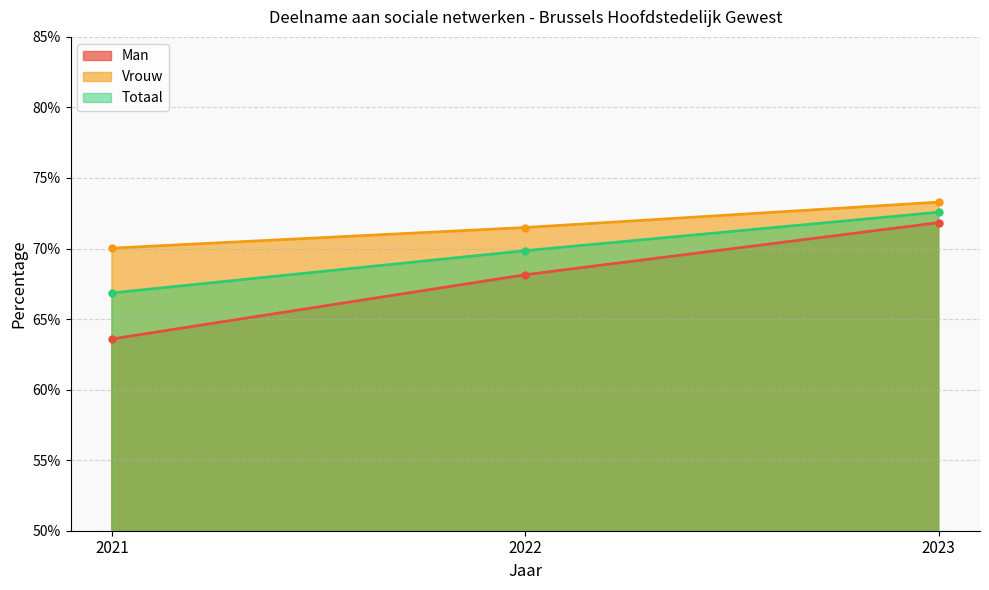

Does the chart have visible grid lines?

Yes